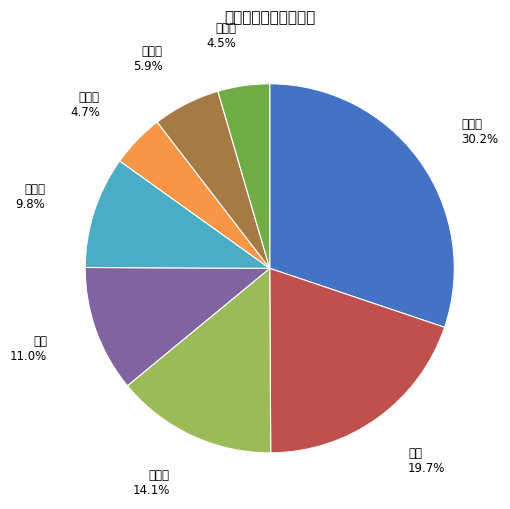

How many segments does this pie chart have?

8